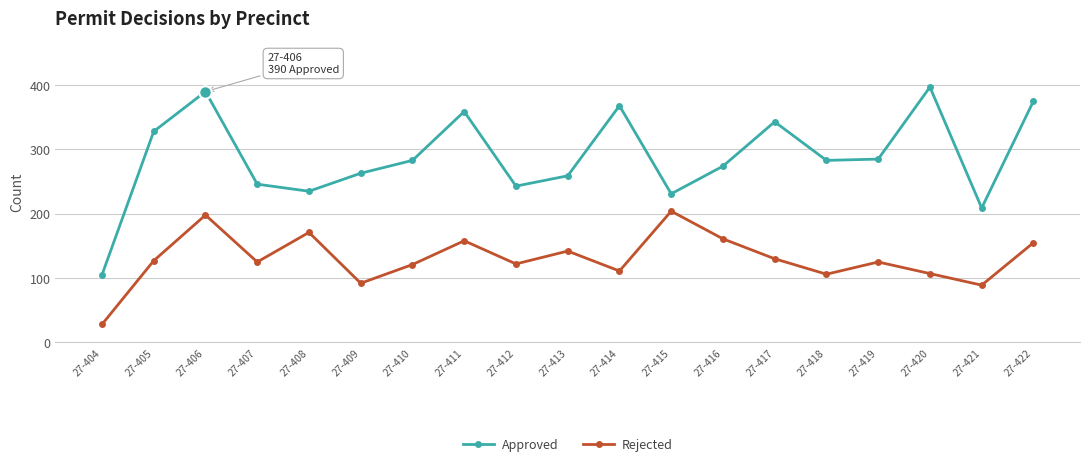

How many distinct data groups are displayed?

2